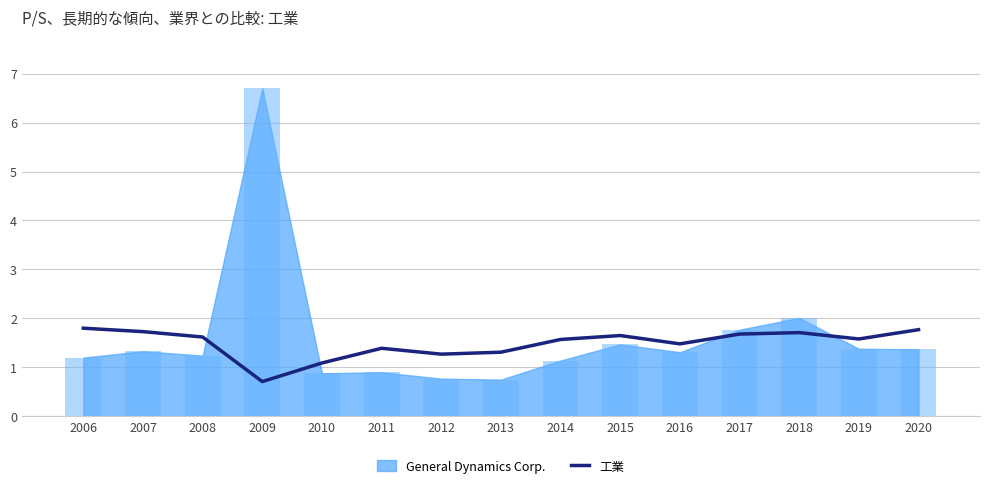

Reading left to right, list all the values displayed in this chart.

1.8	1.7	1.6	0.7	1.1	1.4	1.3	1.3	1.6	1.6	1.5	1.7	1.7	1.6	1.8